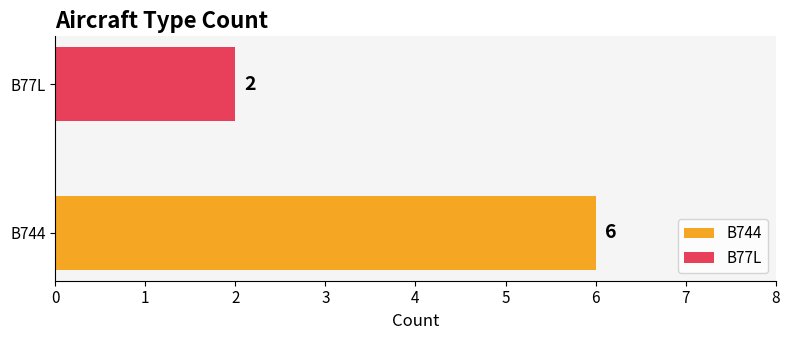

Rank the series by their average value, from highest to lowest.

B744, B77L